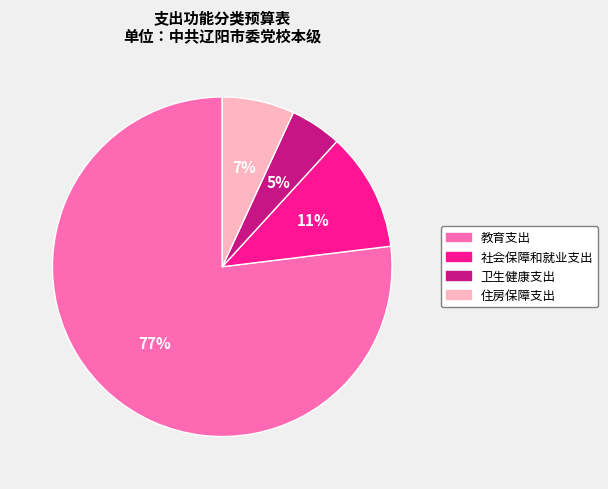

Count the number of slices in the pie.

4